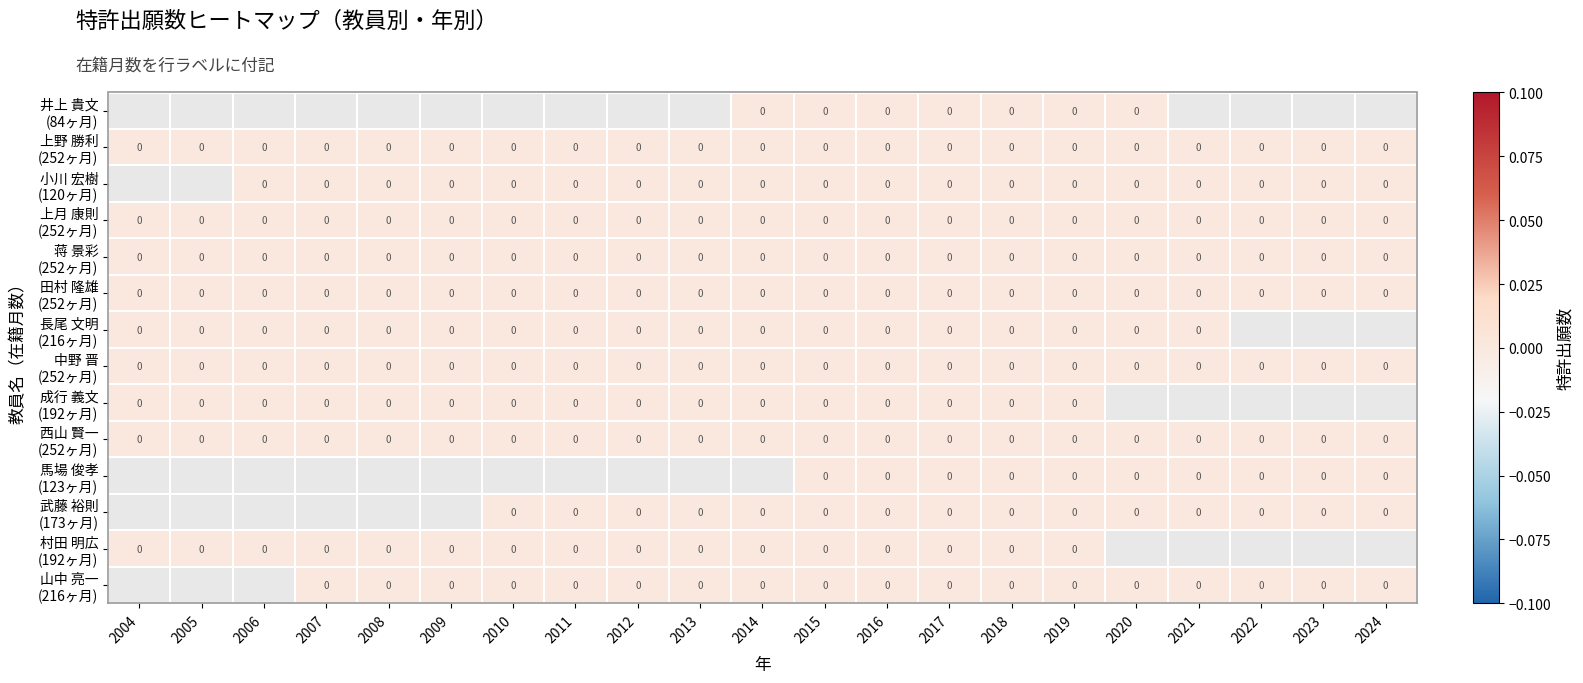

List the series in order of their overall mean, highest first.

井上 貴文 (84ヶ月), 上野 勝利 (252ヶ月), 小川 宏樹 (120ヶ月), 上月 康則 (252ヶ月), 蒋 景彩 (252ヶ月), 田村 隆雄 (252ヶ月), 長尾 文明 (216ヶ月), 中野 晋 (252ヶ月), 成行 義文 (192ヶ月), 西山 賢一 (252ヶ月), 馬場 俊孝 (123ヶ月), 武藤 裕則 (173ヶ月), 村田 明広 (192ヶ月), 山中 亮一 (216ヶ月)